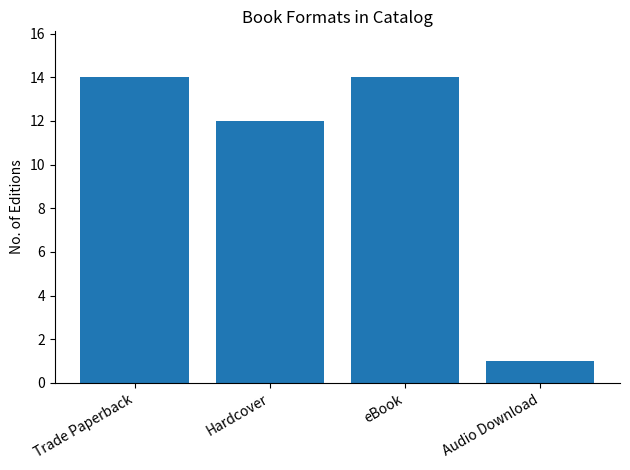

Which has a higher value, Trade Paperback or Hardcover?

Trade Paperback